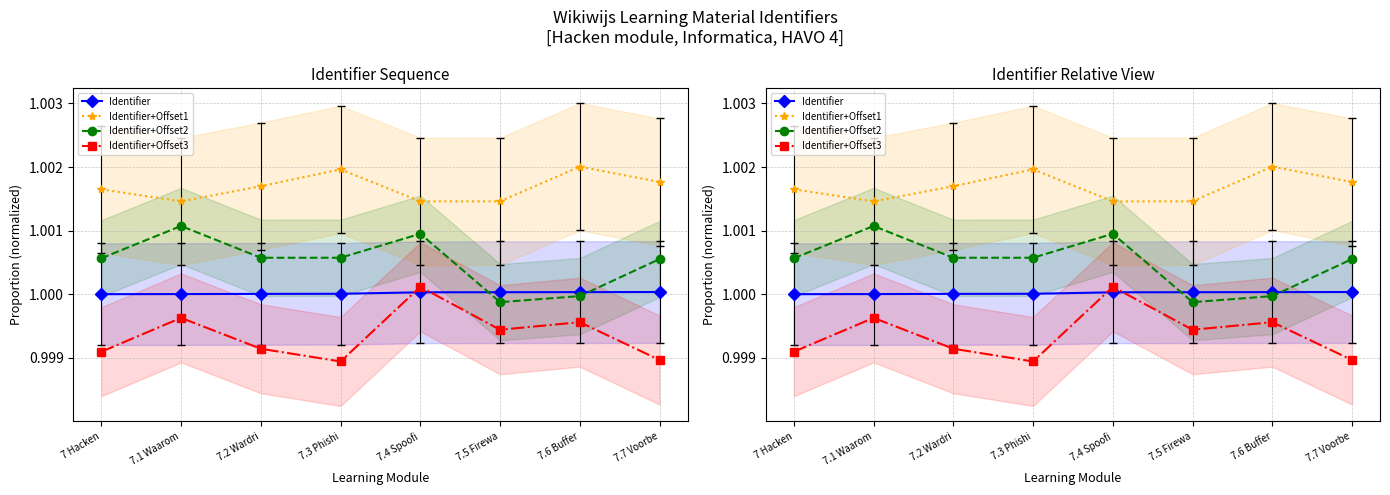

Which has a higher value, 7.5 Firewa or 7.2 Wardri?

7.5 Firewa